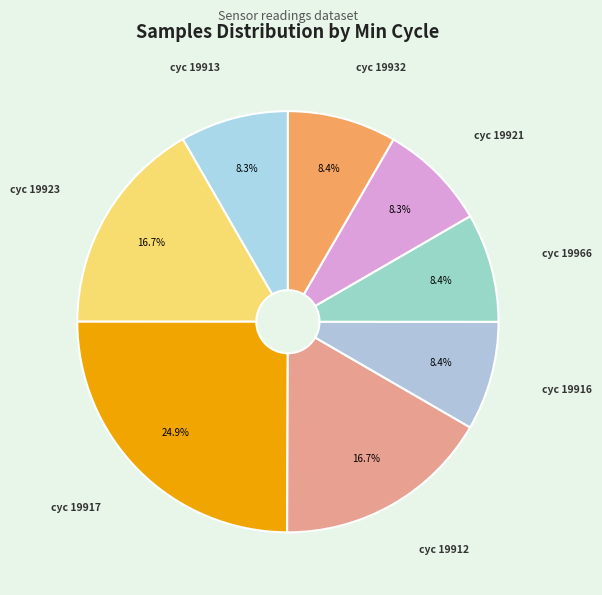

How many segments does this pie chart have?

8